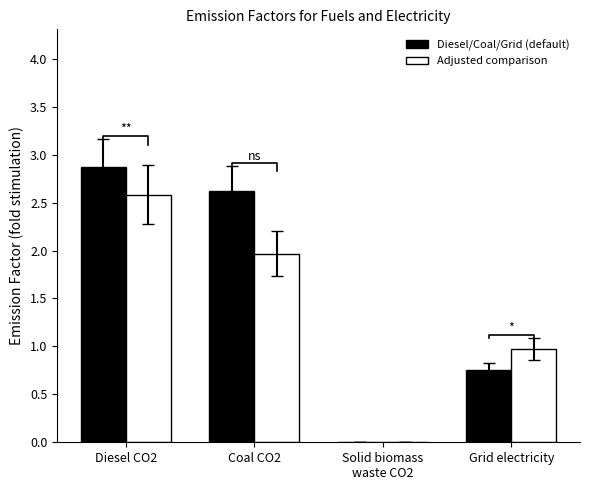

At which label does Diesel/Coal/Grid (default) first exceed 2?

Diesel CO2